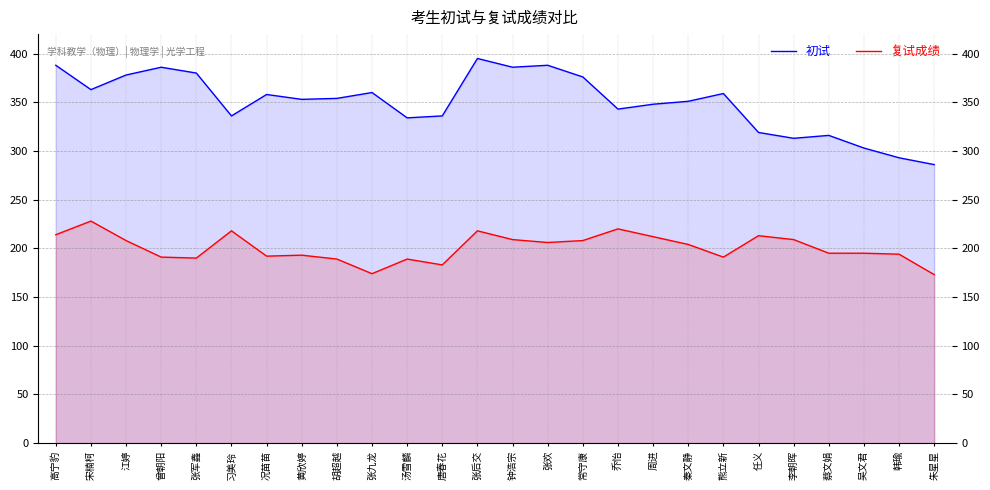

At how many categories does at least one series exceed 266?

26